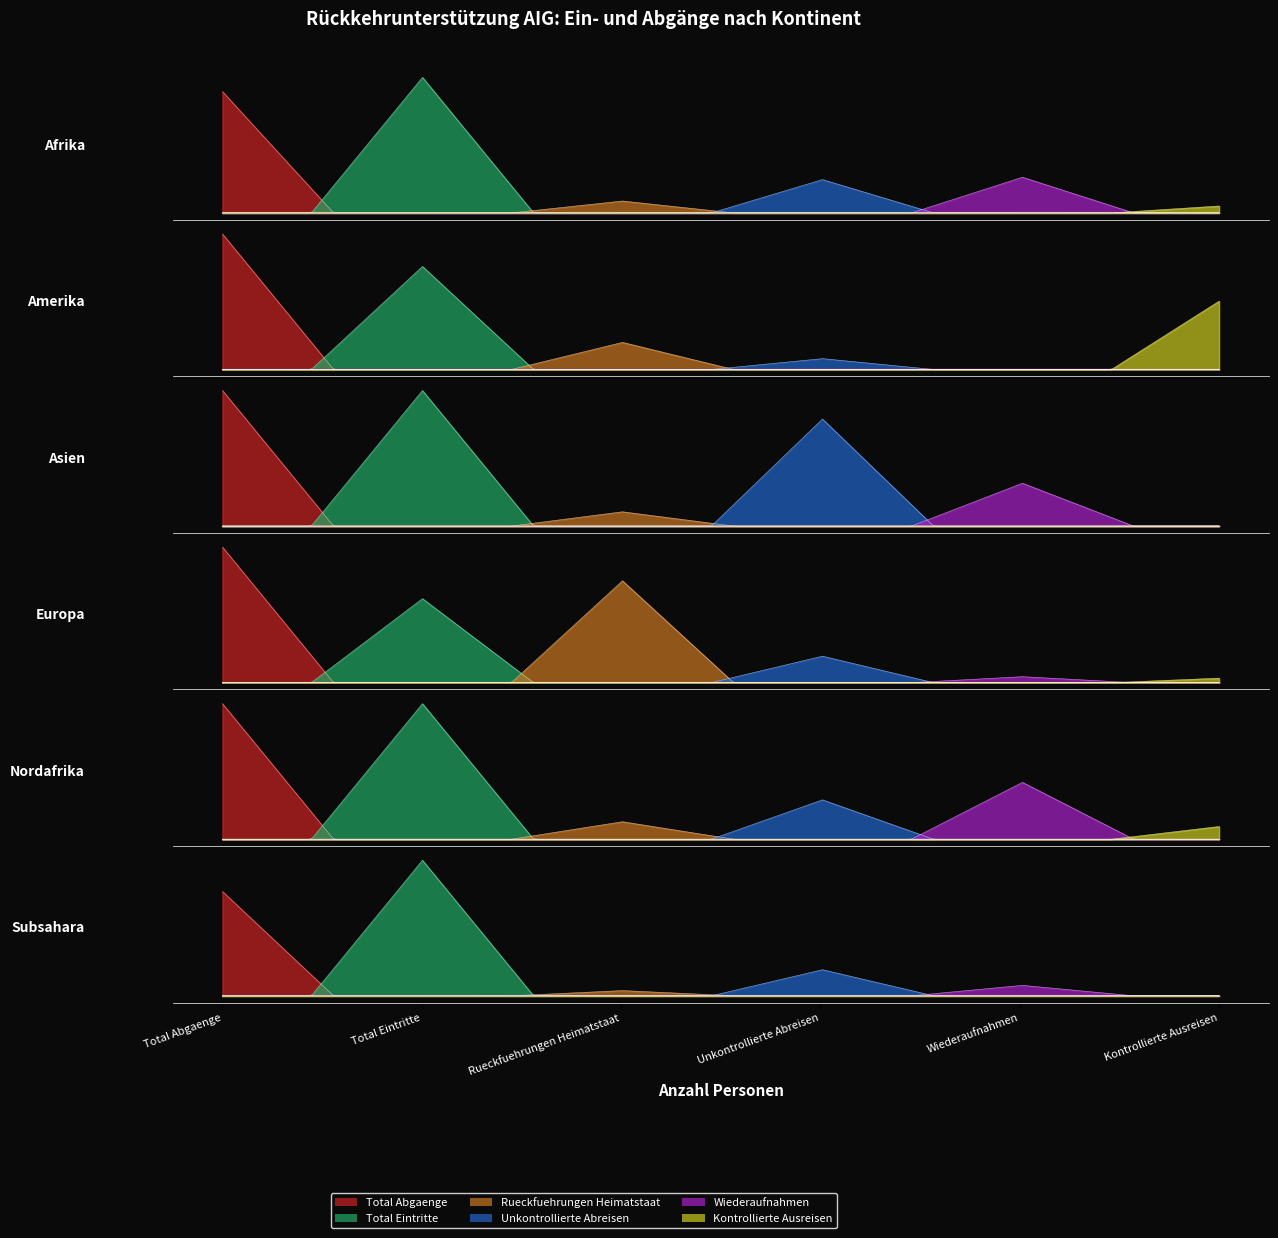

Reading right to left, list all the values displayed in this chart.

Total Abgaenge: 20	31	205	19	25	51
Total Eintritte: 26	31	127	19	19	57
Rueckfuehrungen Heimatstaat: 1	4	154	2	5	5
Unkontrollierte Abreisen: 5	9	40	15	2	14
Wiederaufnahmen: 2	13	9	6	0	15
Kontrollierte Ausreisen: 0	3	7	0	13	3